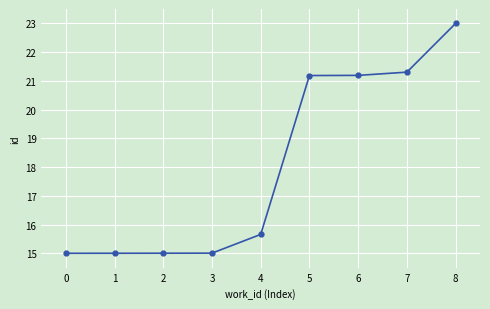

What is the difference between the values at 6 and 1?

6.2